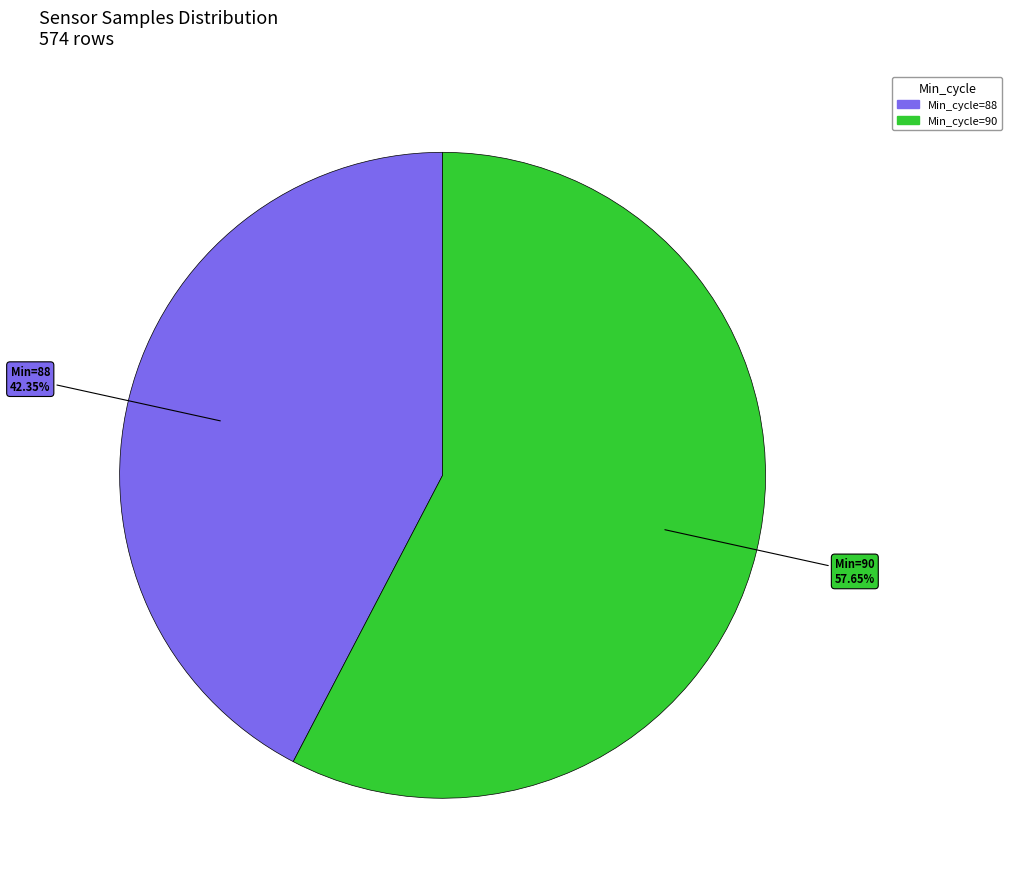

Does any single category account for the majority?

Yes